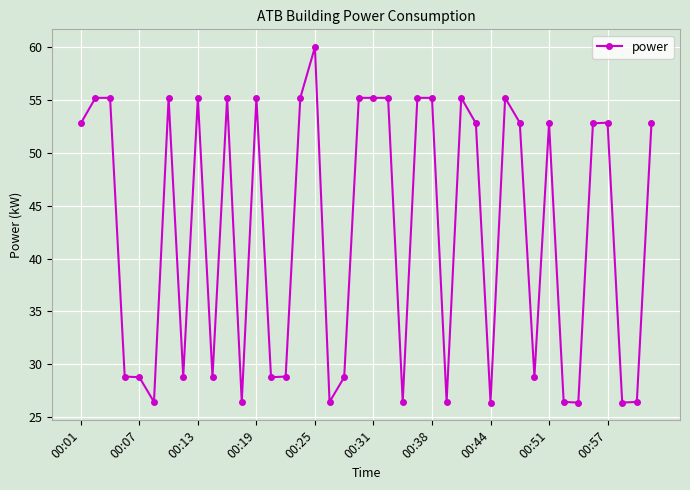

What is the value of the 36th point from the left?

52.8